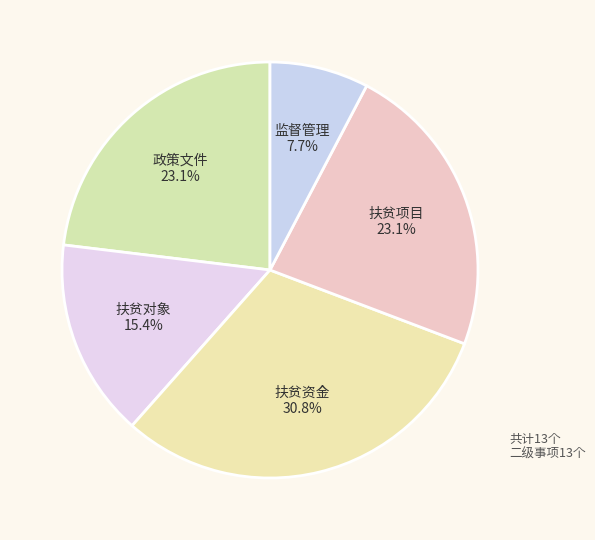

Do 扶贫对象 and 政策文件 together represent more than half of the pie?

No